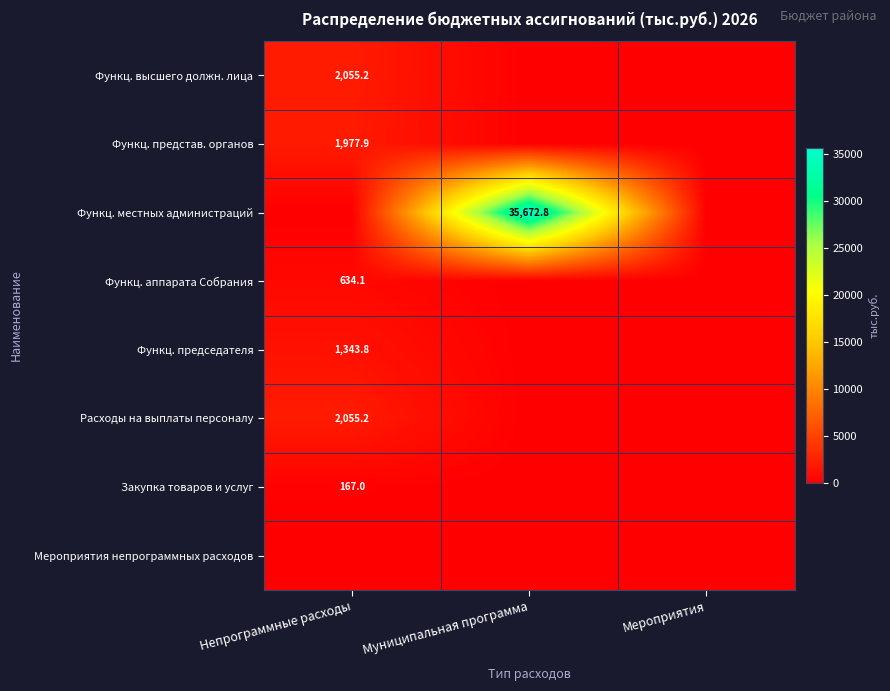

The Закупка товаров и услуг series shows 167.0 at Непрограммные расходы. True or false?

True